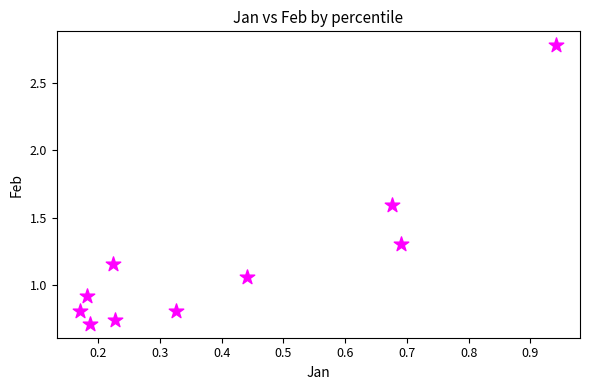

What is the average X value?

0.4